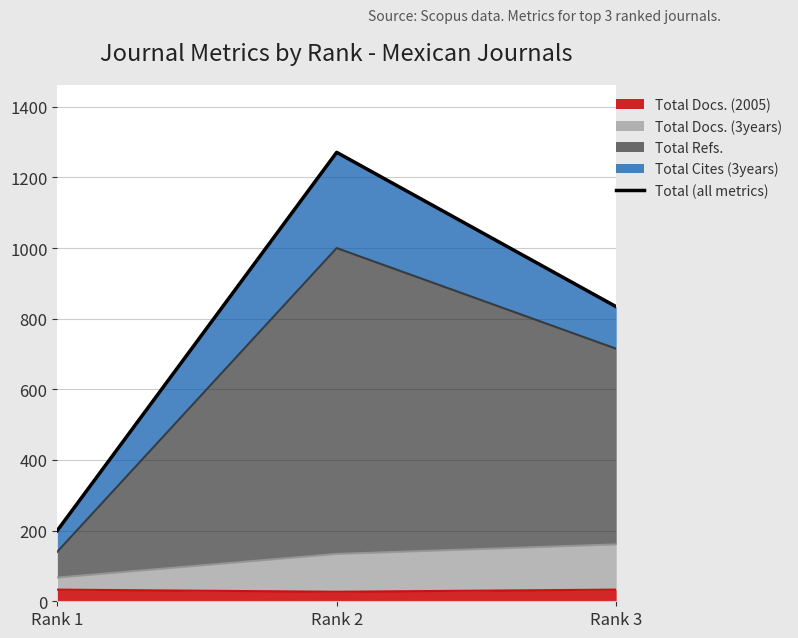

How many lines are shown in the chart?

1